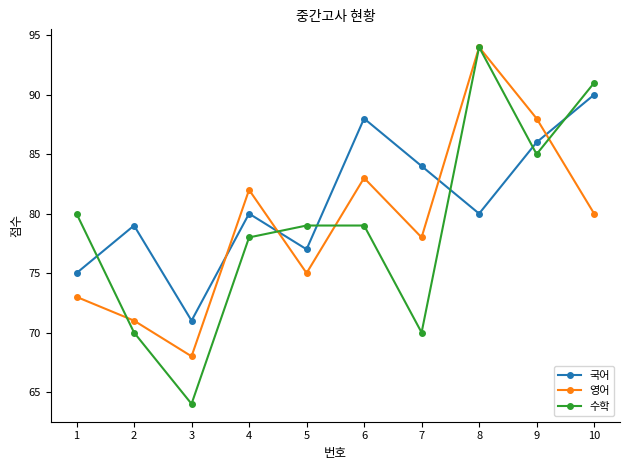

Rank the categories by 영어 value from lowest to highest.

3, 2, 1, 5, 7, 10, 4, 6, 9, 8